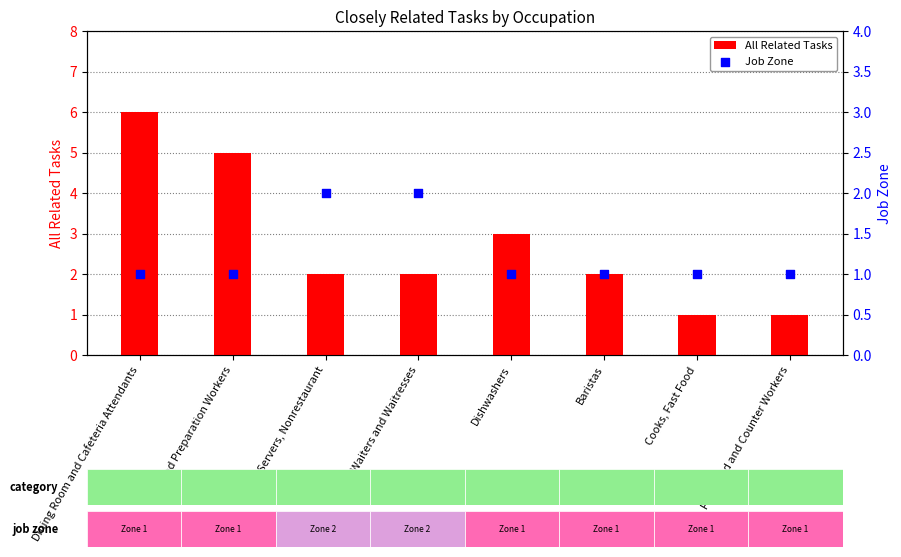

At how many categories does at least one series exceed 3?

2